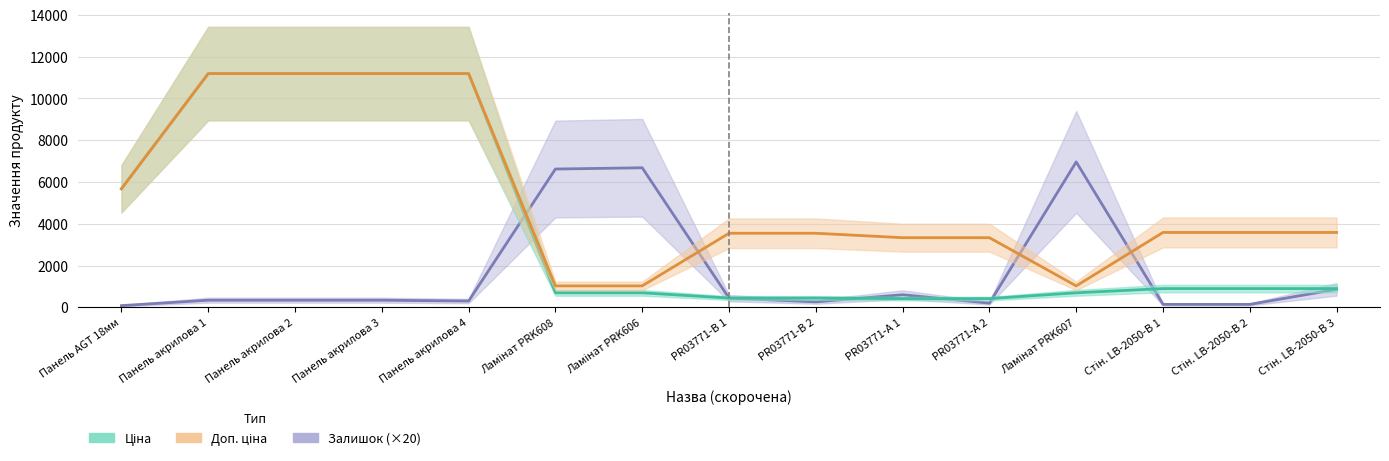

What is the spread (max minus min) of values at Панель акрилова 1?

10848.2